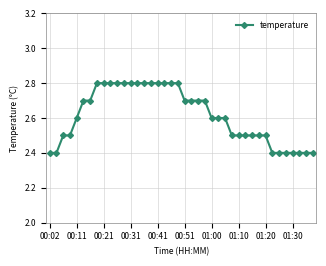

What is the greatest value displayed?

2.8